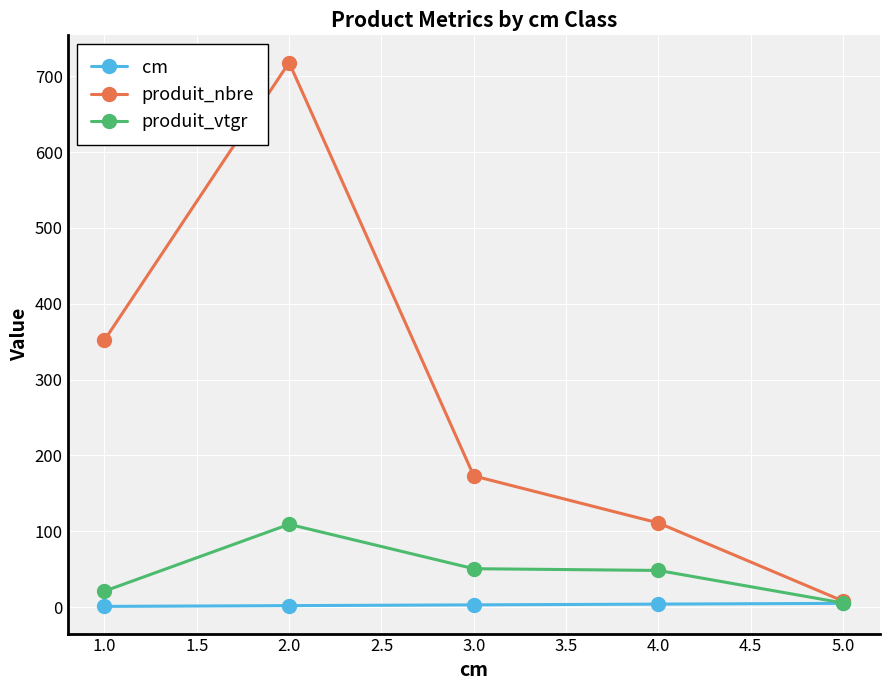

What are all the series names shown in the legend?

cm, produit_nbre, produit_vtgr